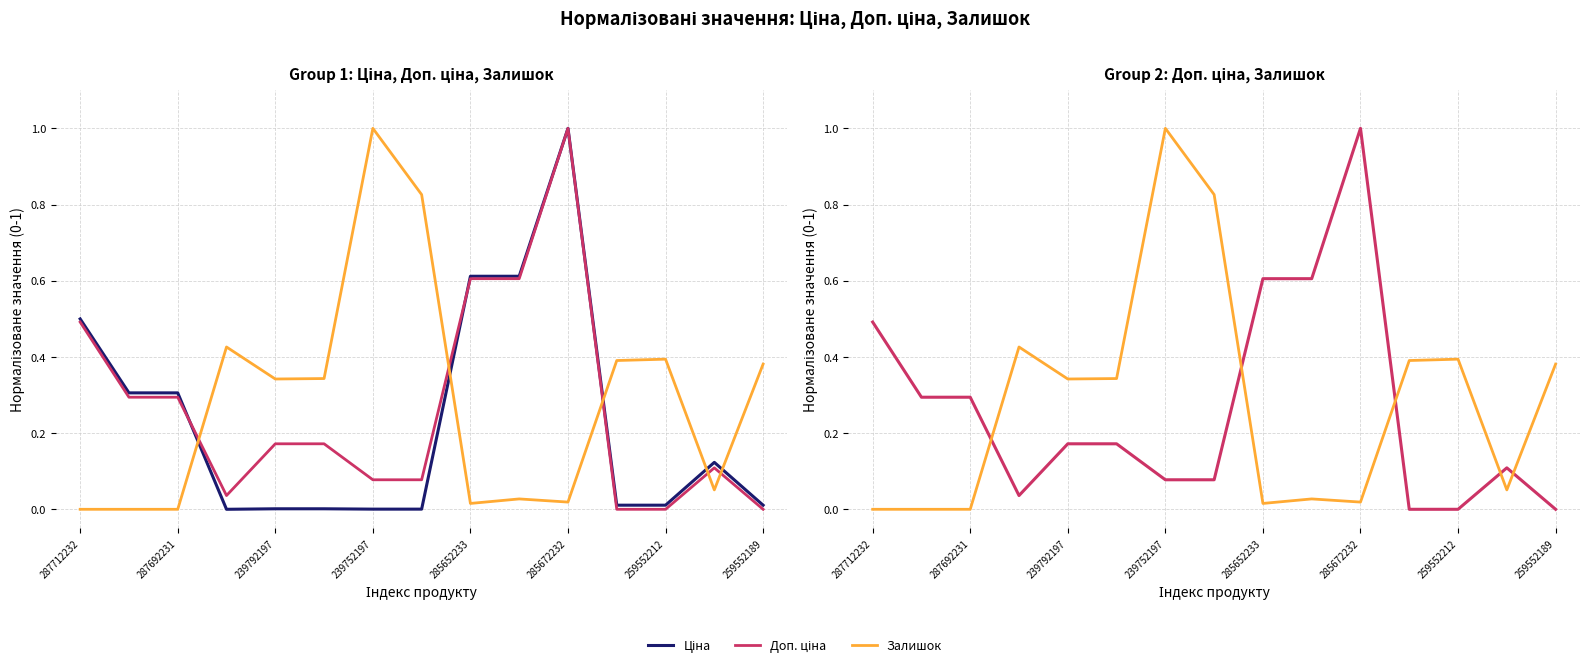

What is the sum of all Ціна values?

3.5